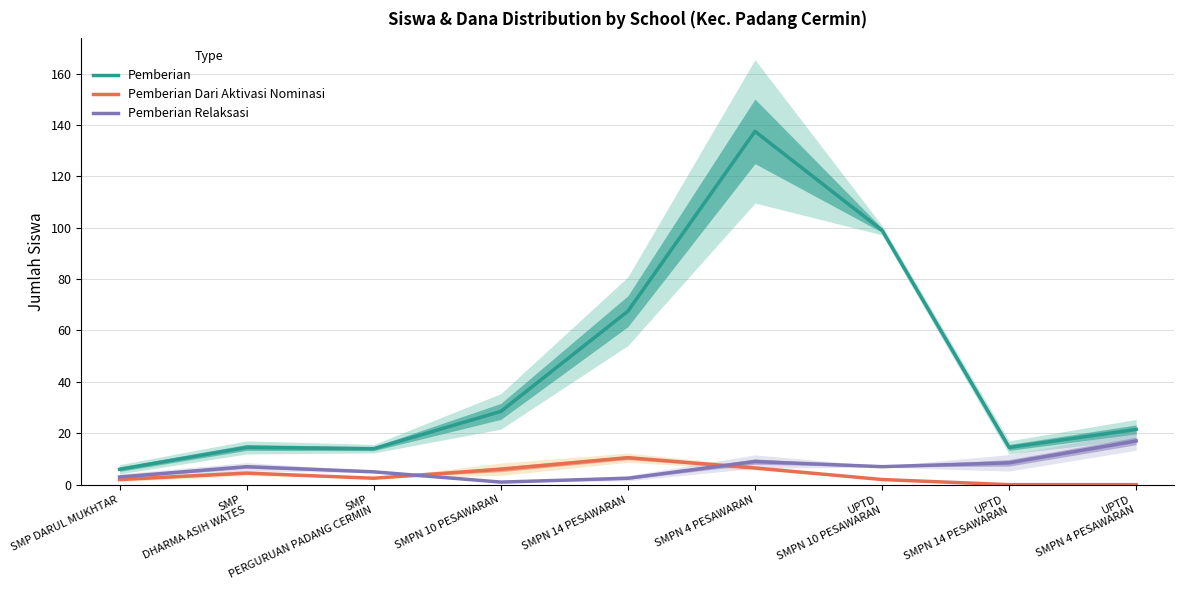

What is the difference between the highest and lowest values at SMPN 10 PESAWARAN?

27.5